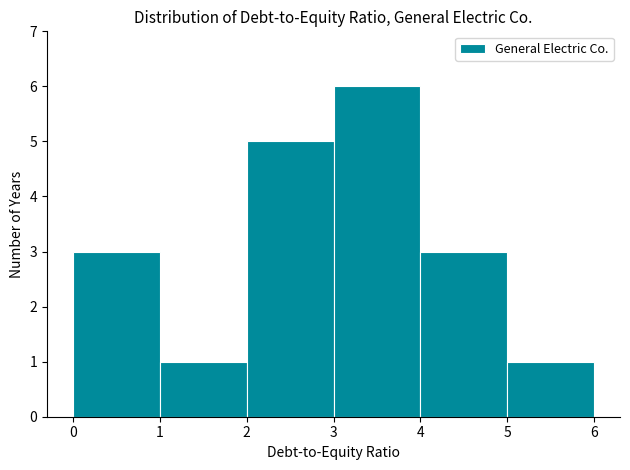

Reading left to right, transcribe this chart: for each bar, give the range it covers on the x-axis and its height. The values are not printed on the chart, so give them approximately, as read against the axis.

0 to 1: 3
1 to 2: 1
2 to 3: 5
3 to 4: 6
4 to 5: 3
5 to 6: 1